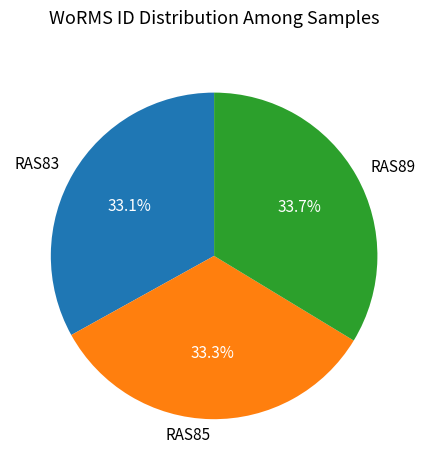

What percentage is NOT represented by RAS89?

66.3%